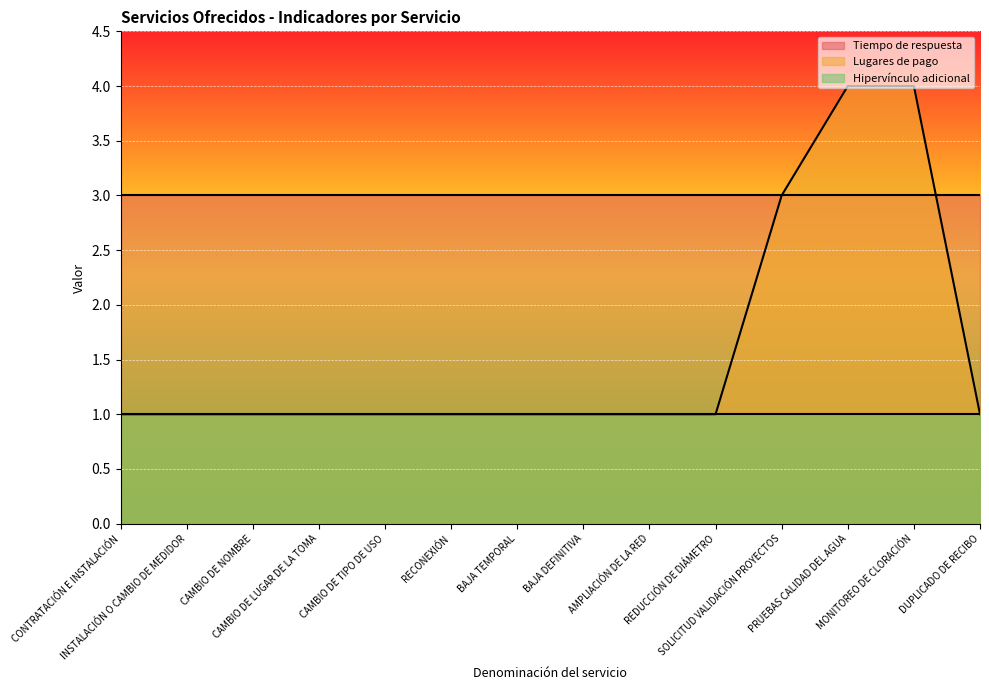

List the series in order of their overall mean, lowest first.

Hipervínculo adicional, Lugares de pago, Tiempo de respuesta